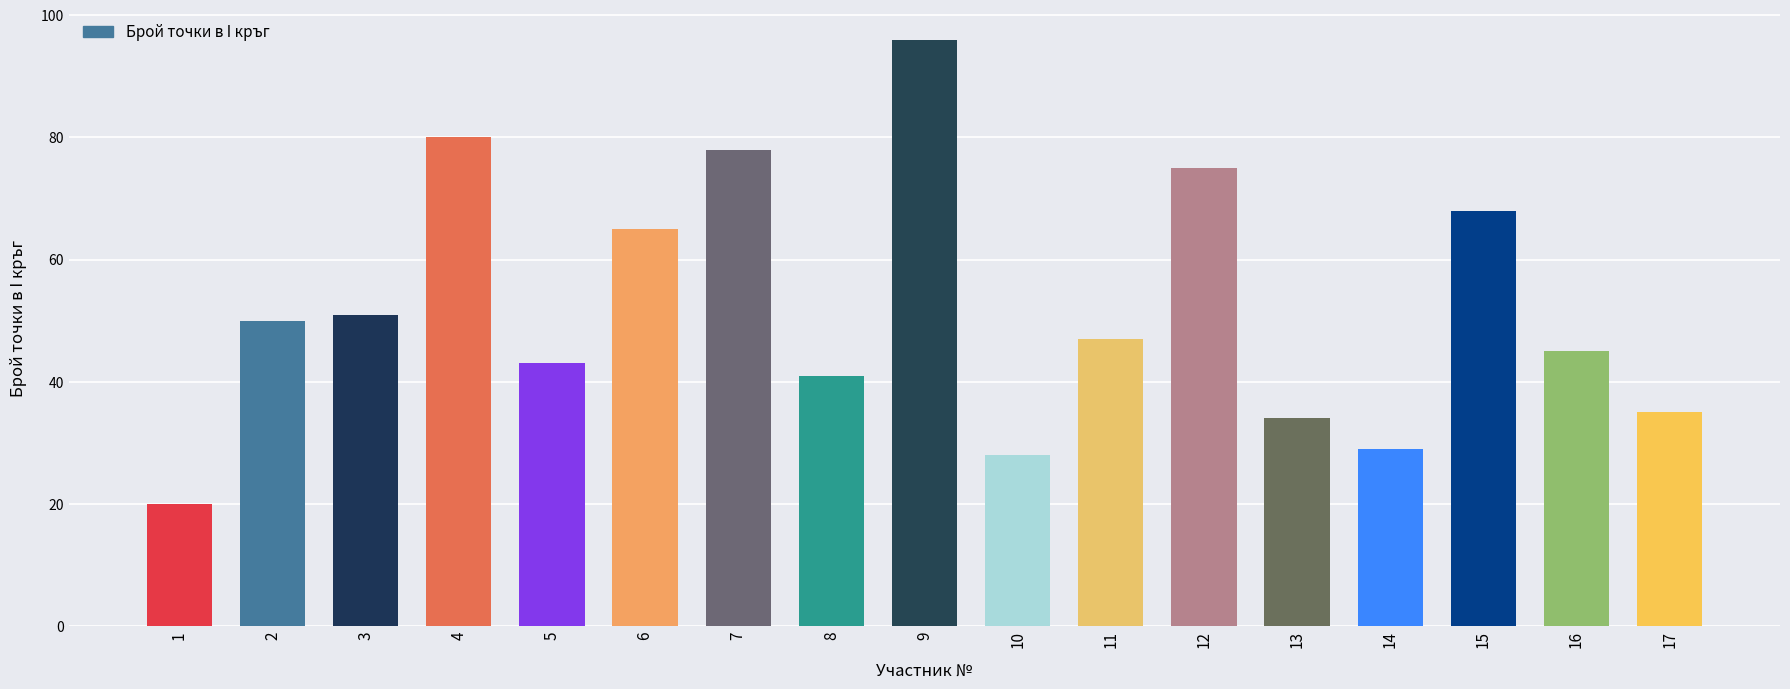

Reading right to left, extract all data points from this chart.

35	45	68	29	34	75	47	28	96	41	78	65	43	80	51	50	20